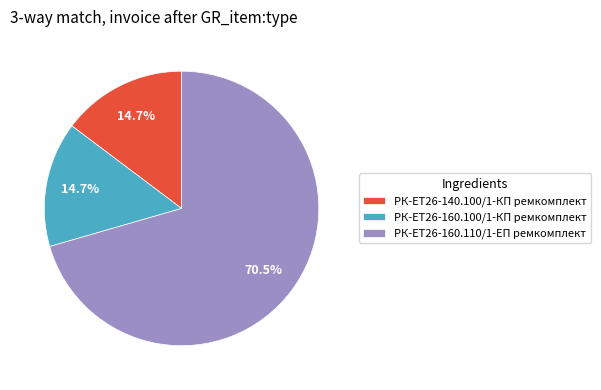

How many slices are in this pie chart?

3